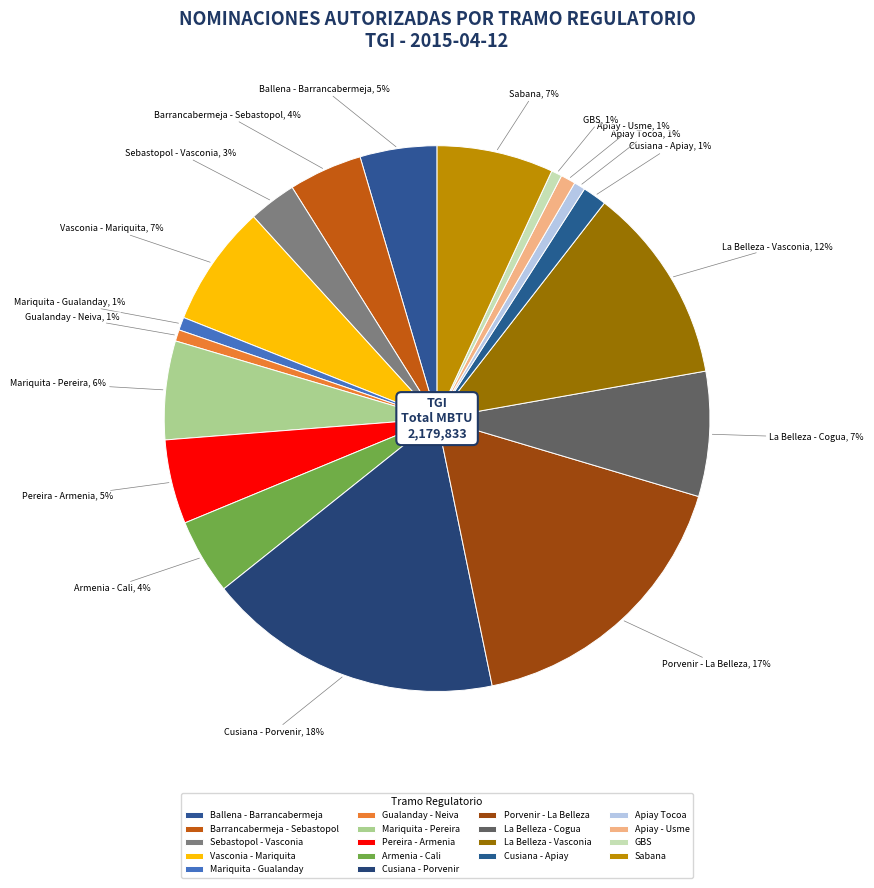

What is the change in value from Apiay Tocoa to Apiay - Usme?

+4508